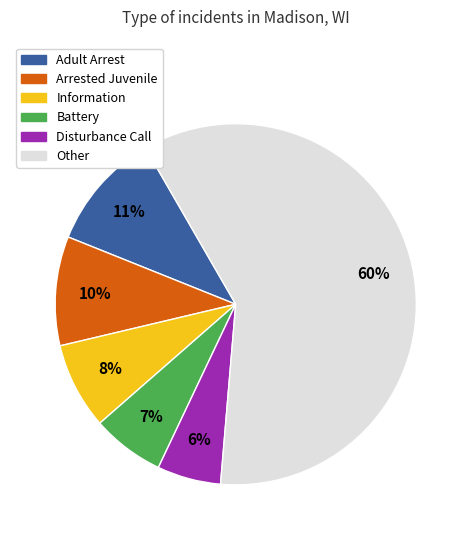

Between Information and Other, which is larger?

Other